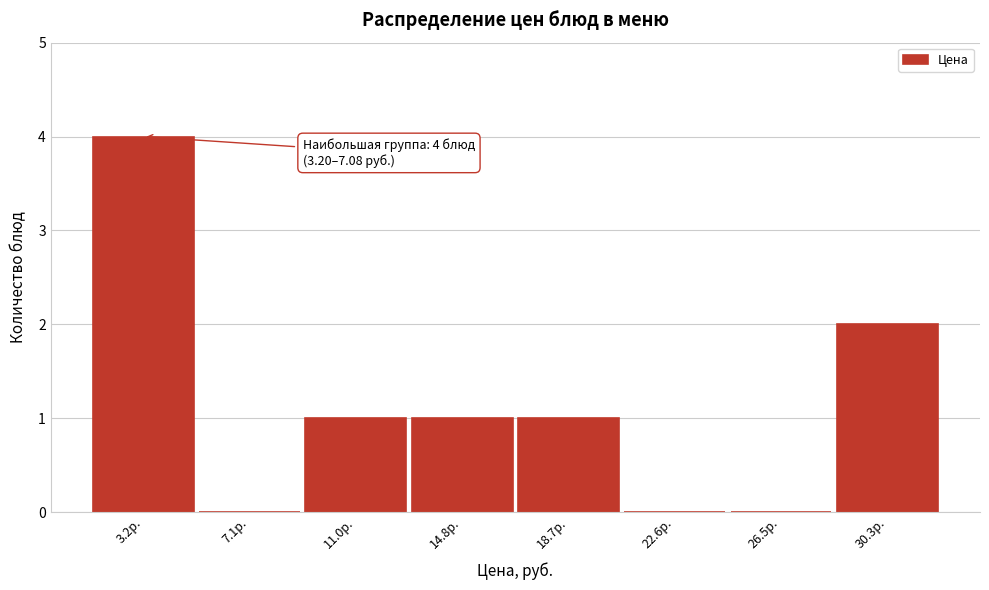

Reading left to right, transcribe all the data shown in this chart.

3.2р.=4	7.1р.=0	11.0р.=1	14.8р.=1	18.7р.=1	22.6р.=0	26.5р.=0	30.3р.=2